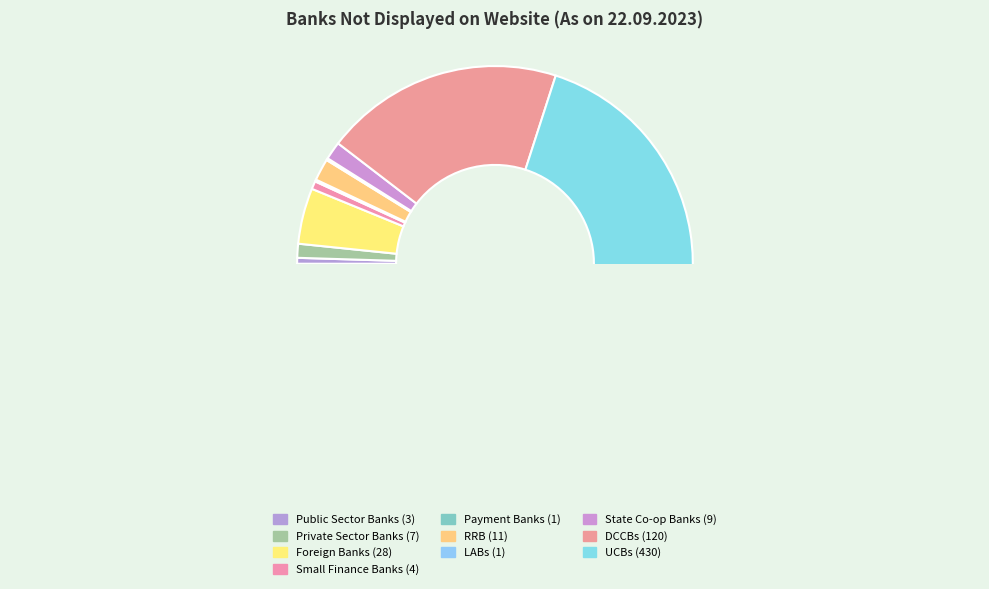

To the nearest percent, what is the difference between the largest and smallest slice percentages?

70%